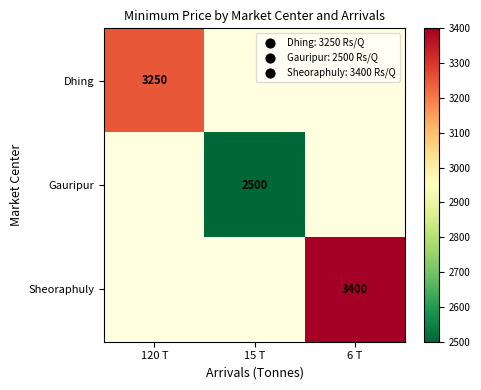

True or false: Dhing has a value of 1111.5 at 120 T.

False